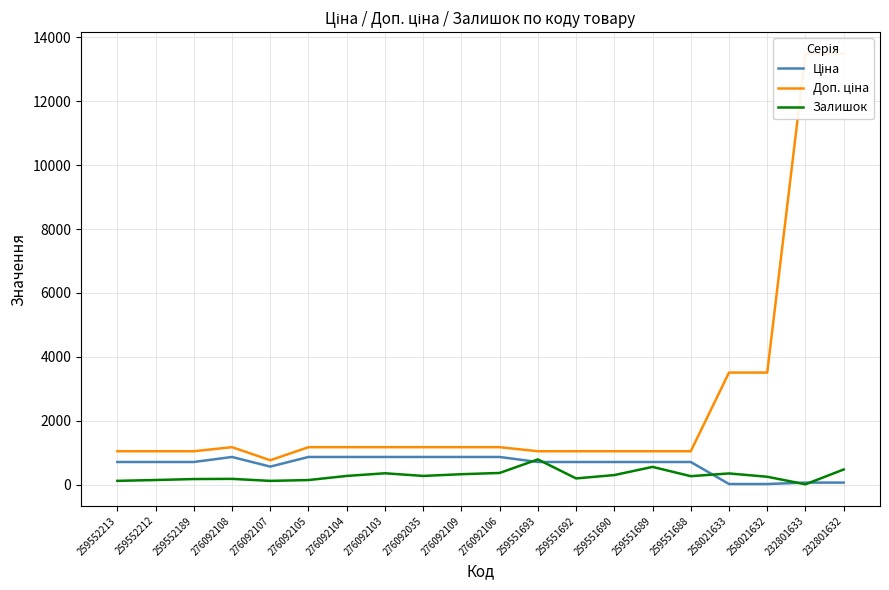

Reading left to right, transcribe all the data shown in this chart.

Ціна: 259552213=705.5	259552212=705.5	259552189=705.5	276092108=862.8	276092107=560.8	276092105=862.8	276092104=862.8	276092103=862.8	276092035=862.8	276092109=862.8	276092106=862.8	259551693=705.5	259551692=705.5	259551690=705.5	259551689=705.5	259551688=705.5	258021633=15.6	258021632=15.6	232801633=60.0	232801632=60.0
Доп. ціна: 259552213=1042.0	259552212=1042.0	259552189=1042.0	276092108=1169.2	276092107=760.0	276092105=1169.2	276092104=1169.2	276092103=1169.2	276092035=1169.2	276092109=1169.2	276092106=1169.2	259551693=1042.0	259551692=1042.0	259551690=1042.0	259551689=1042.0	259551688=1042.0	258021633=3506.0	258021632=3506.0	232801633=13493.2	232801632=13493.2
Залишок: 259552213=115.0	259552212=141.0	259552189=171.0	276092108=177.0	276092107=114.0	276092105=140.0	276092104=269.0	276092103=352.0	276092035=269.0	276092109=323.0	276092106=362.0	259551693=786.0	259551692=191.0	259551690=296.0	259551689=552.0	259551688=261.0	258021633=347.0	258021632=243.0	232801633=7.0	232801632=471.0